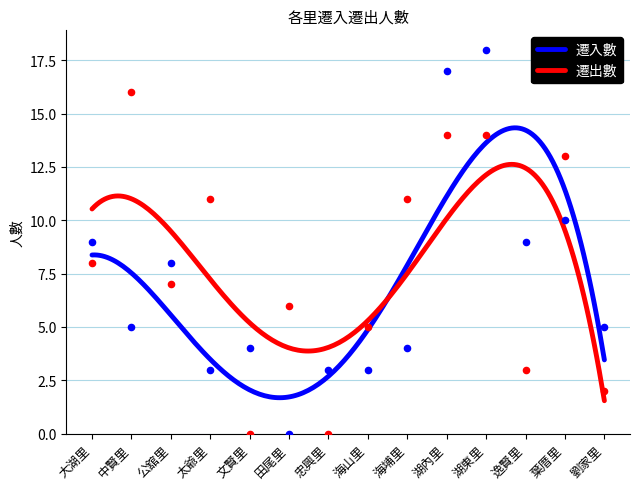

Which series contains the lowest Y value?

遷入數